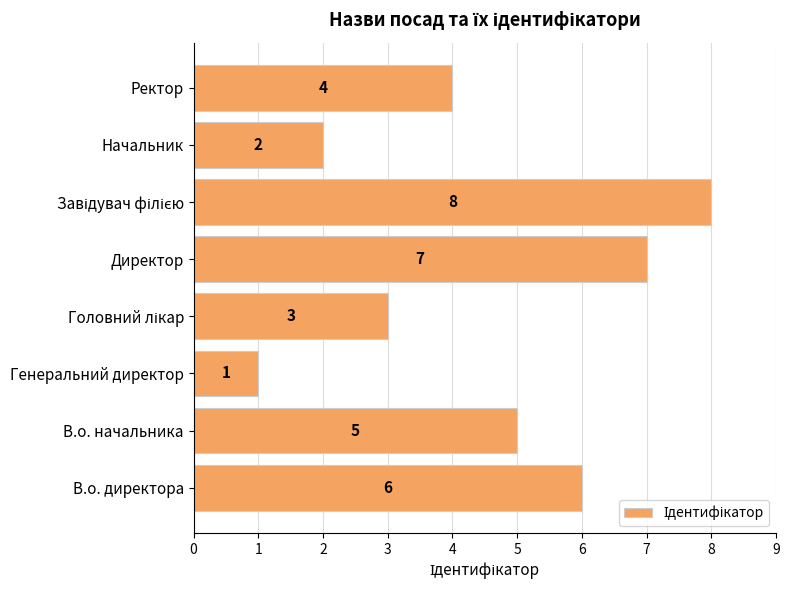

How many values are between 3 and 7?

5